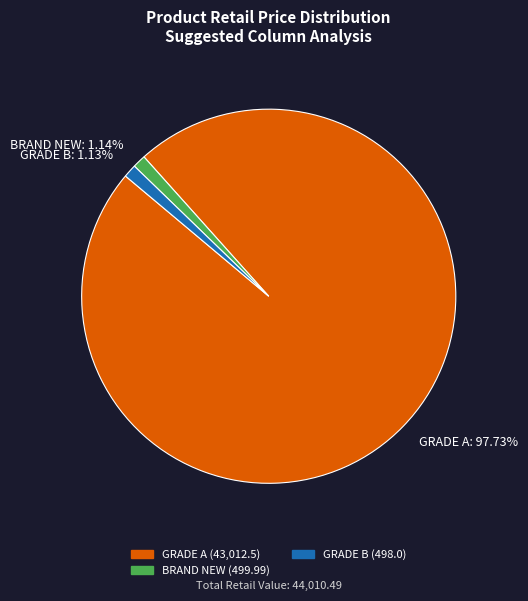

How much of the chart is everything except GRADE A?

2.3%